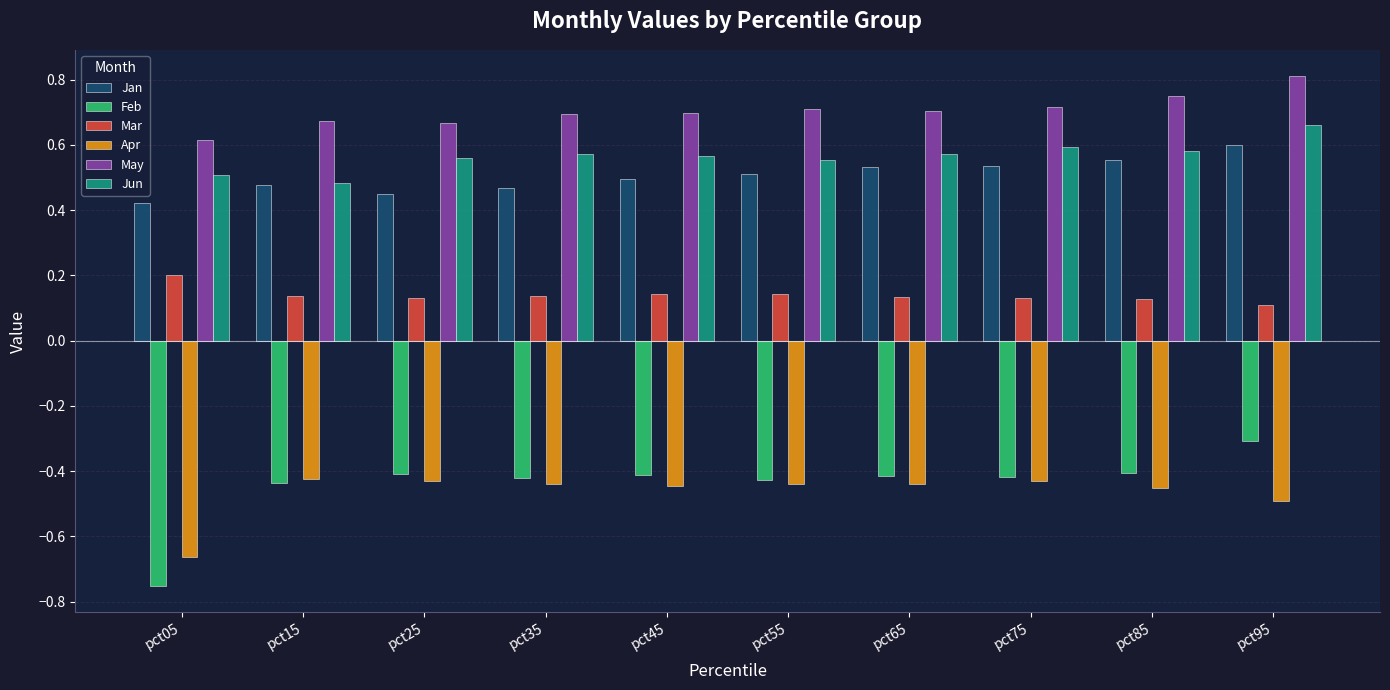

Which category has the lowest value in the Apr series?

pct05